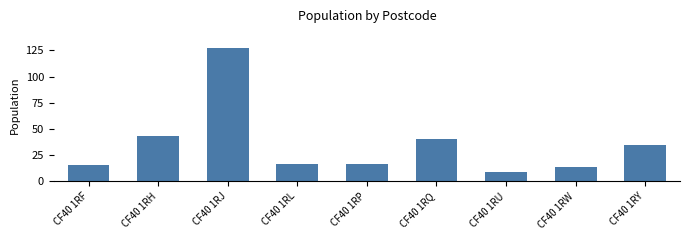

What is the change in value from CF40 1RH to CF40 1RJ?

+84